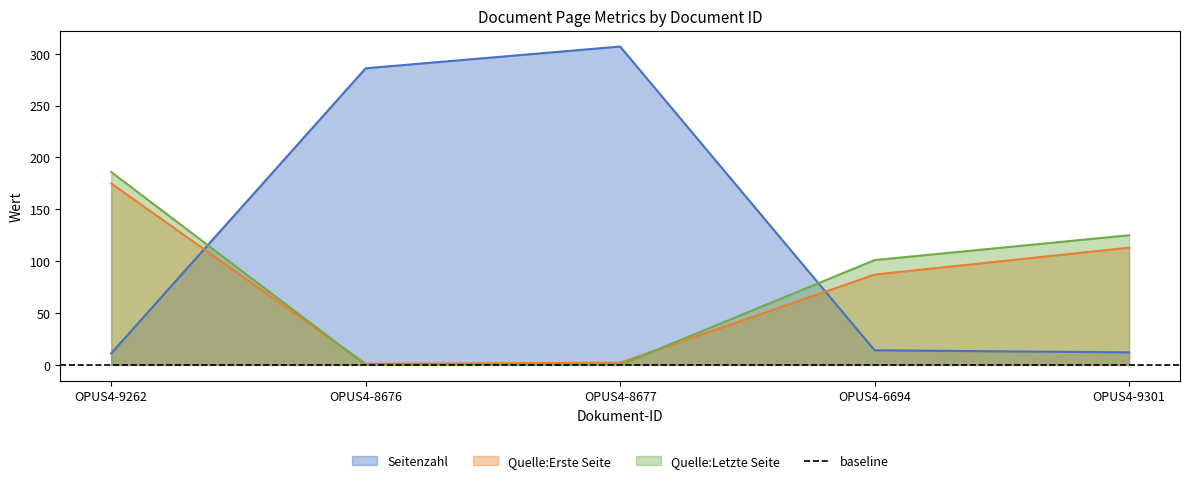

Is it true that Quelle:Letzte Seite equals 186 at OPUS4-9262?

True